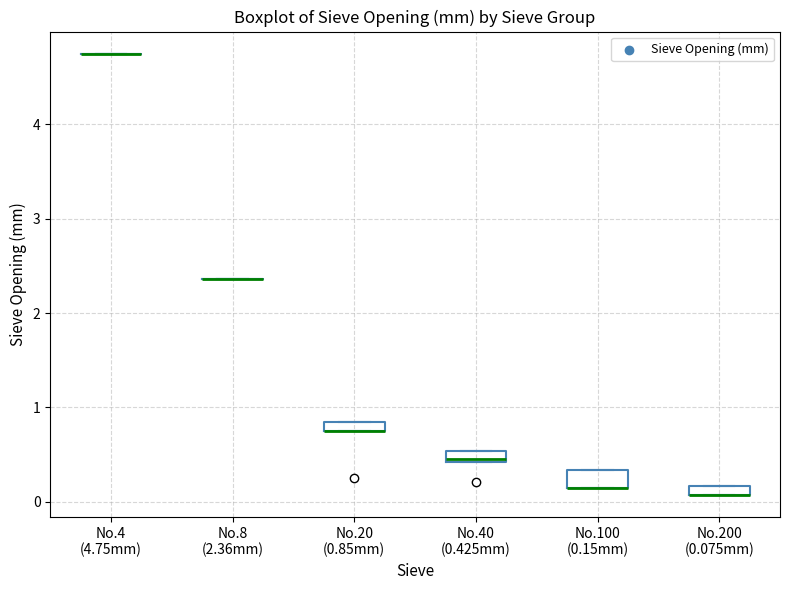

Where is the upper edge of the box for No.40 (0.425mm) on the y-axis? The values are not printed on the chart, so give them approximately, as read against the axis.

0.5